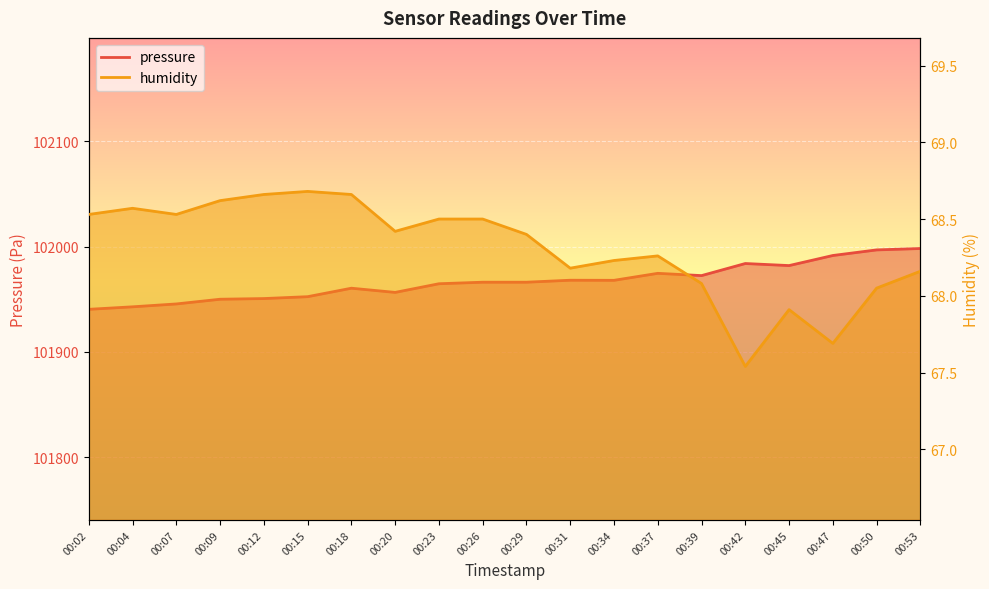

What is the difference between the maximum and minimum values in the pressure series?

57.8